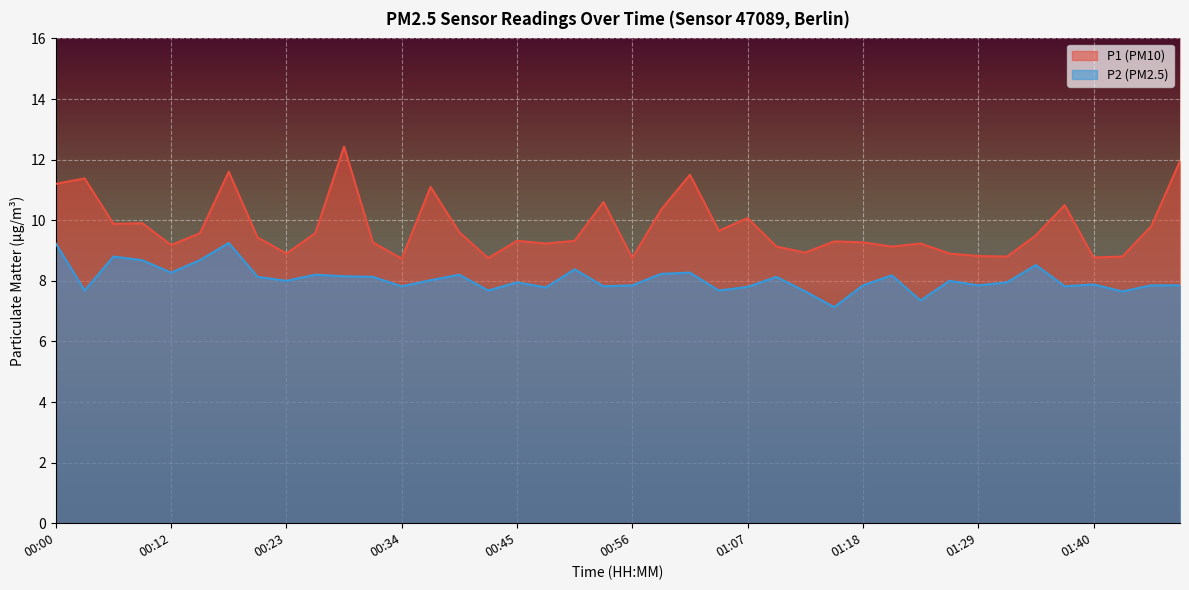

What is the sum of the P2 values at 01:35 and 00:31?

16.6